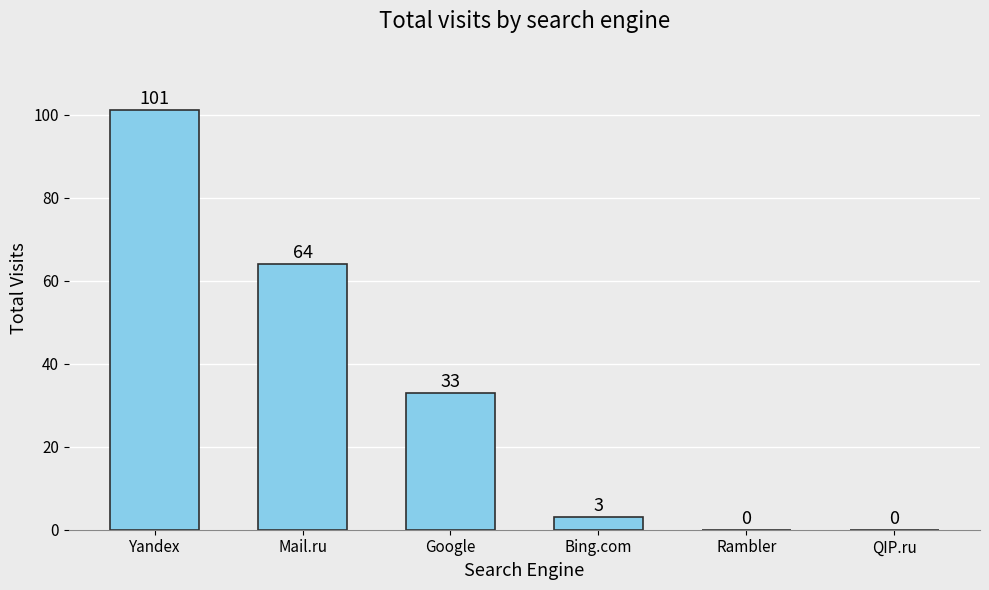

Where is the data nearest to the value 50?

Mail.ru